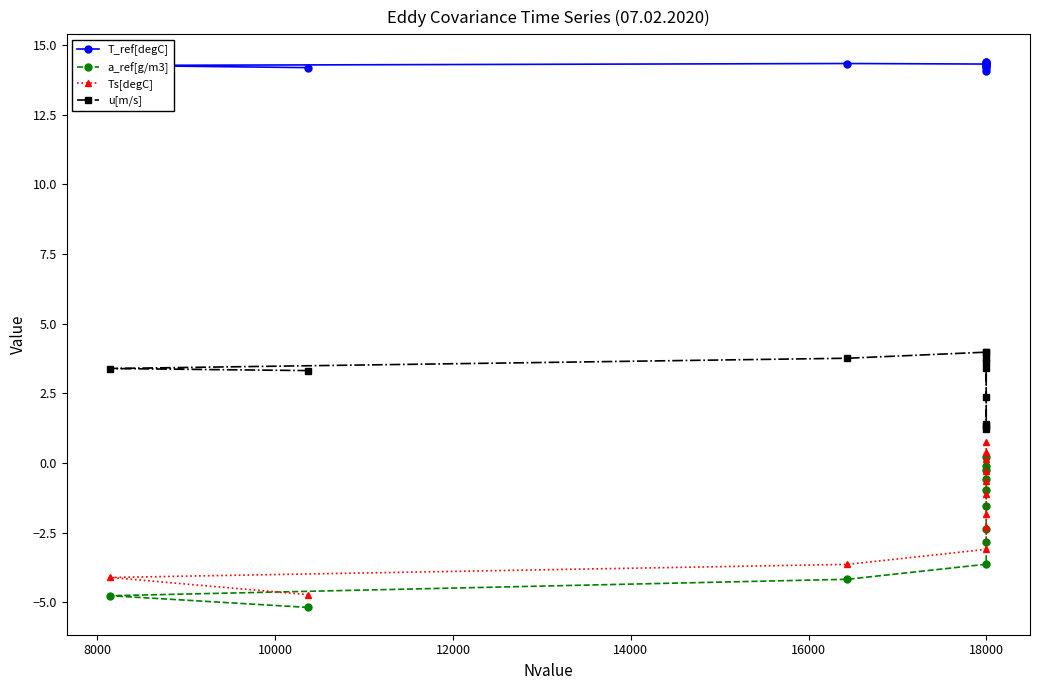

What is the greatest value displayed?

14.4